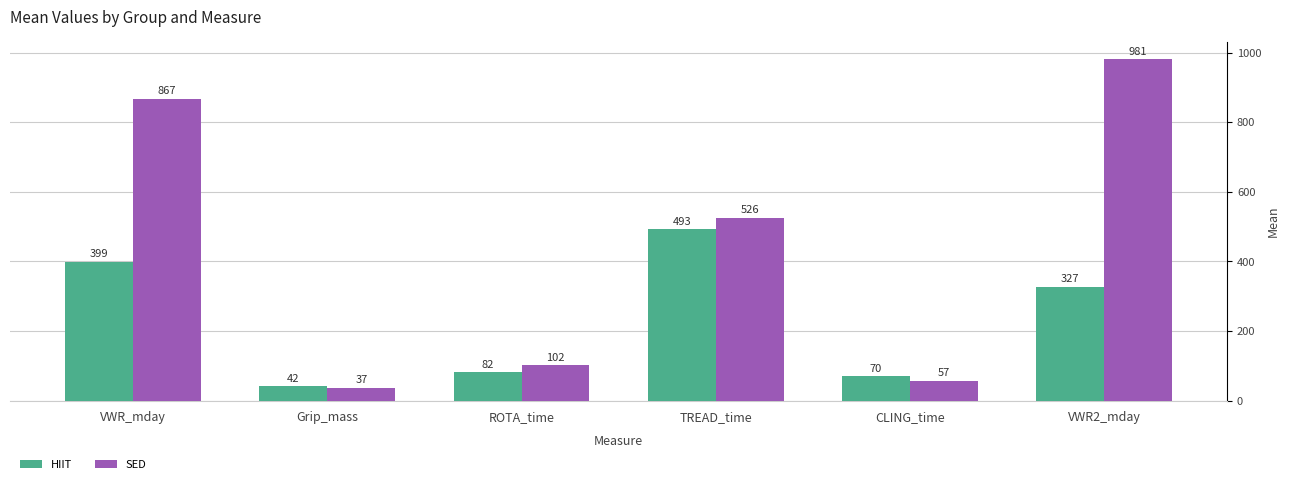

What is the difference between the HIIT values at VWR_mday and VWR2_mday?

71.6